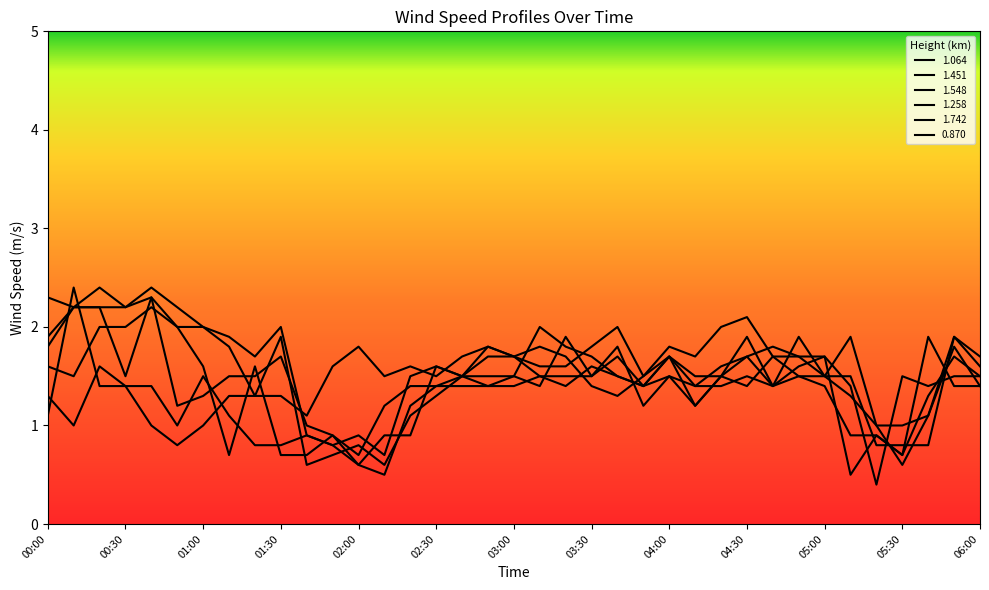

Which series has the largest range (max minus min)?

1.064